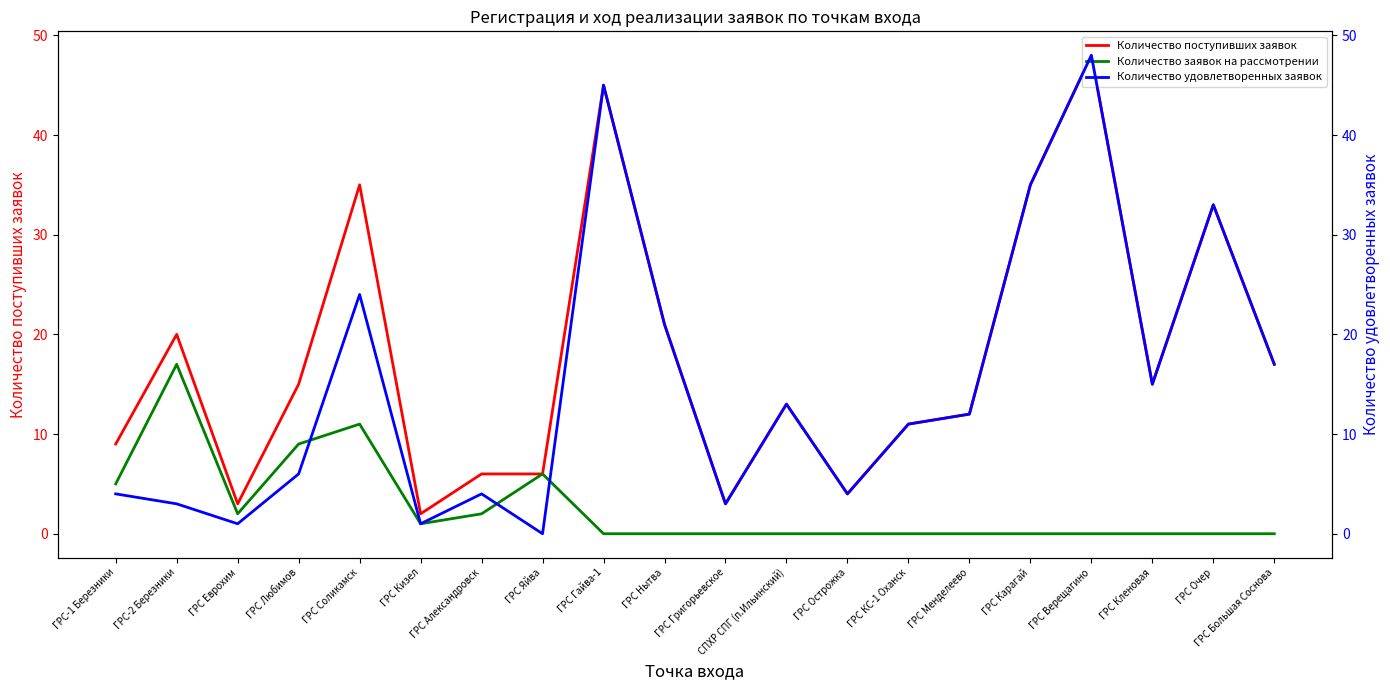

The Количество поступивших заявок series shows 13 at СПХР СПГ (п.Ильинский). True or false?

True